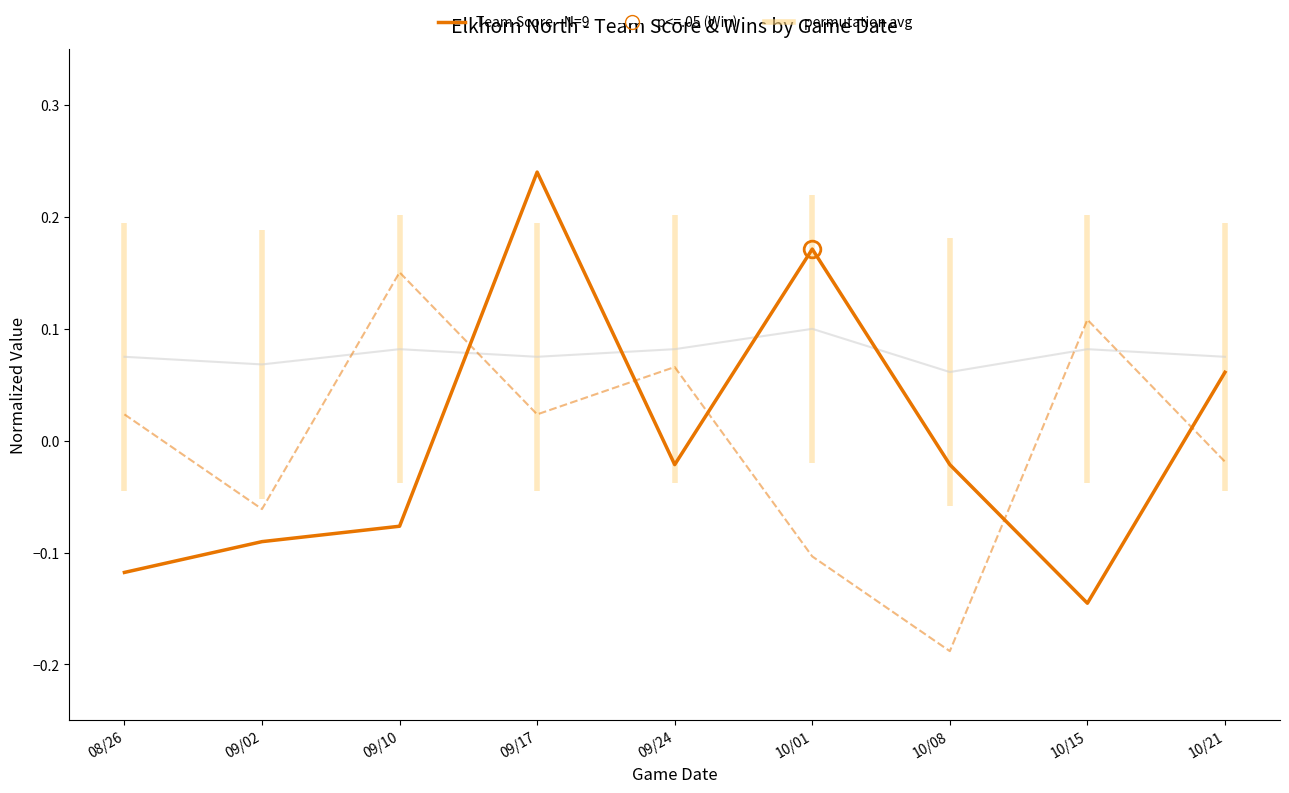

List the labels in order of Wins (normalized) value, smallest first.

10/08, 10/01, 09/02, 10/21, 08/26, 09/17, 09/24, 10/15, 09/10